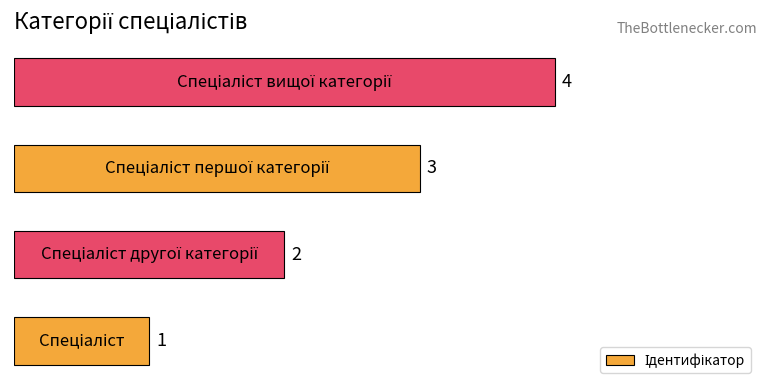

Are the bars grouped side by side (vs. stacked)?

No